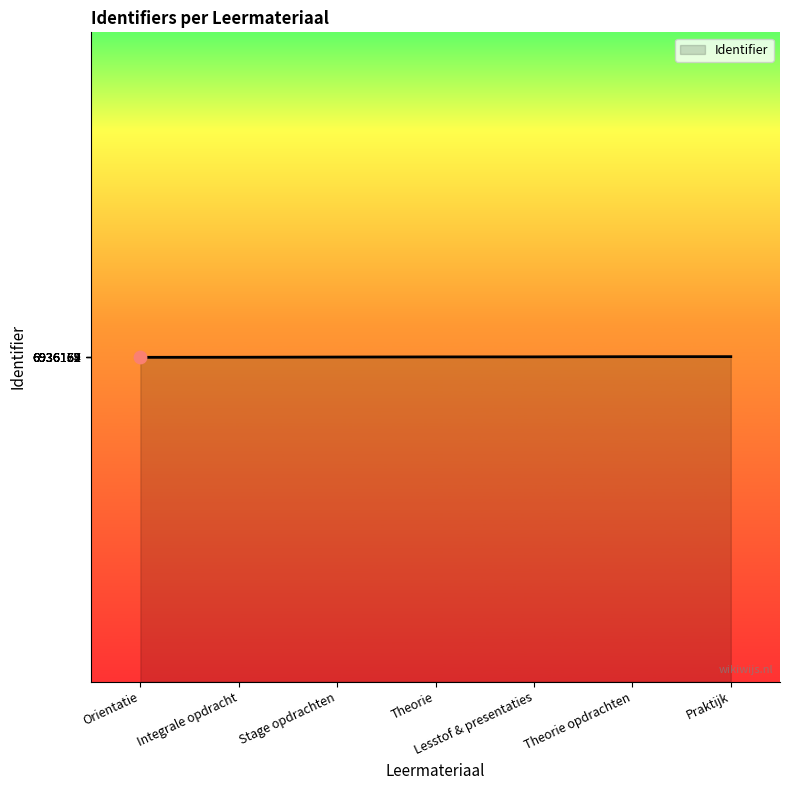

What is the change in value from Integrale opdracht to Theorie opdrachten?

+12